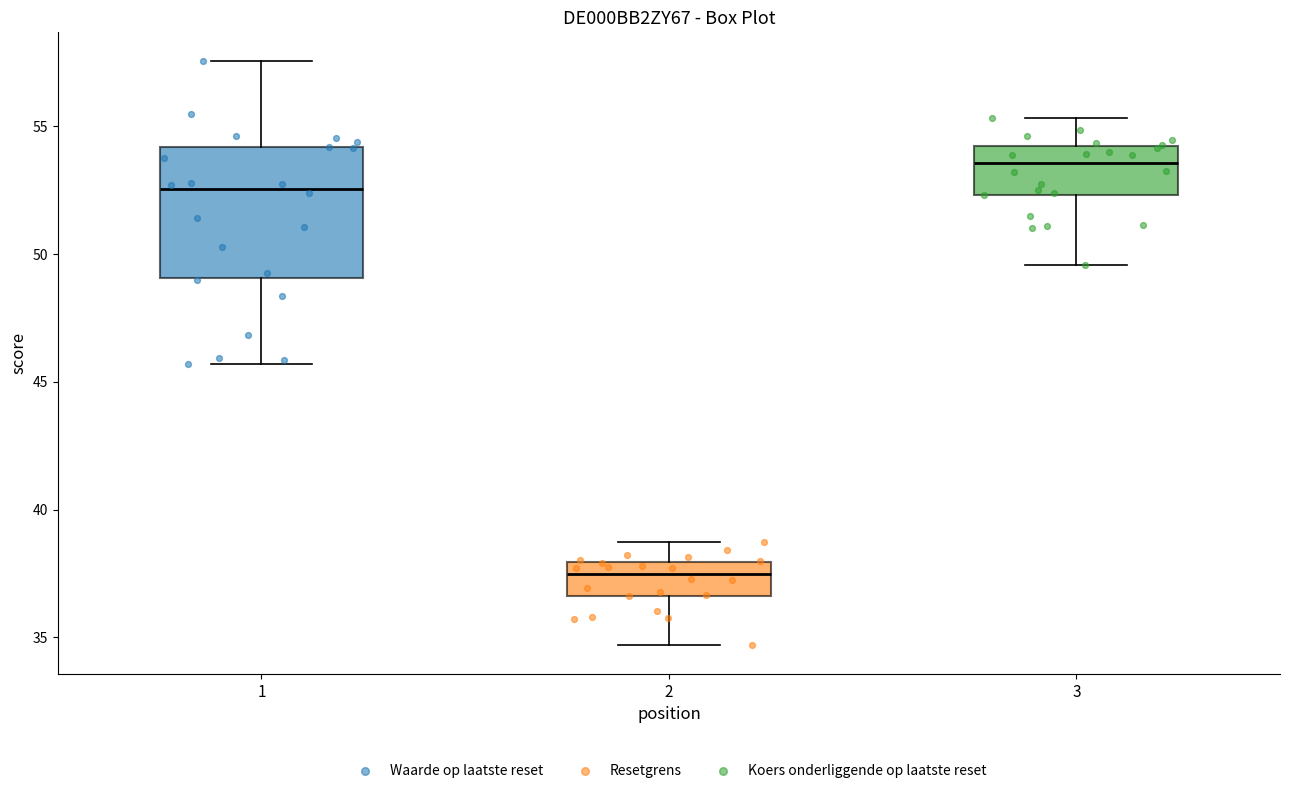

Which box's median line is the lowest?

2